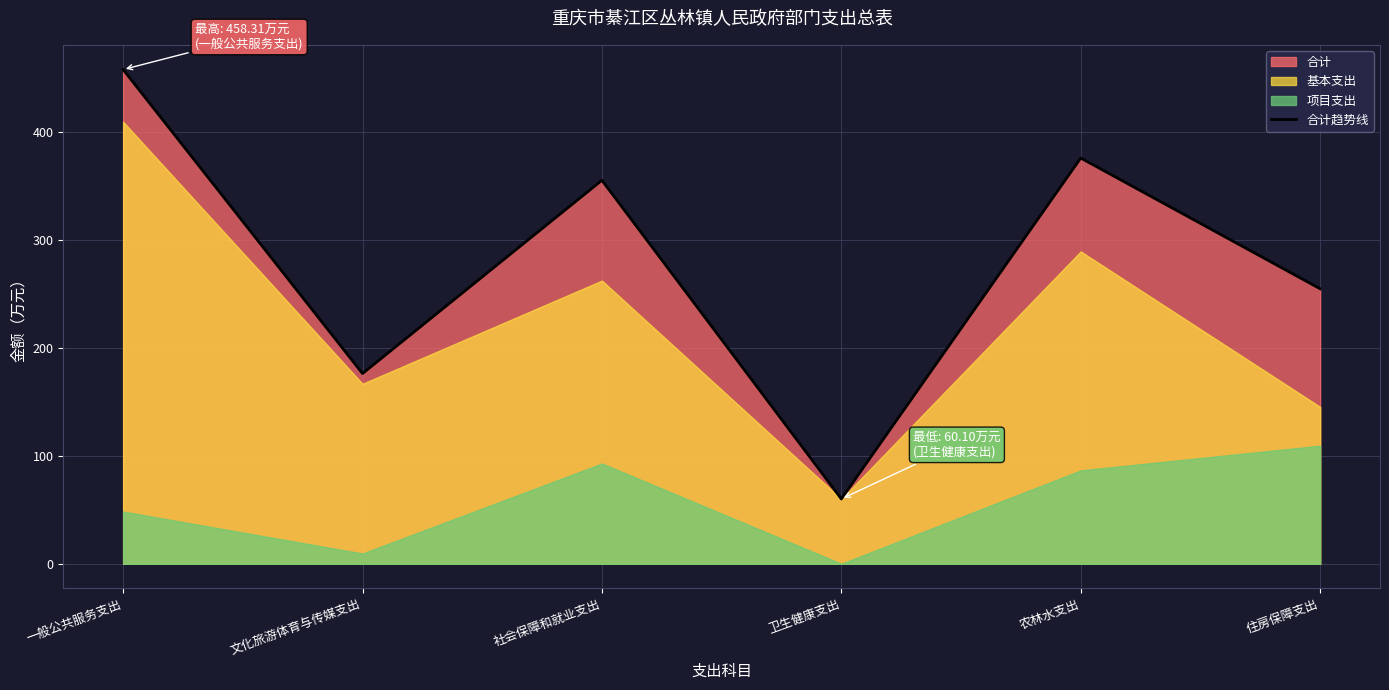

The chart shows a value of 341.9 at 住房保障支出. True or false?

False